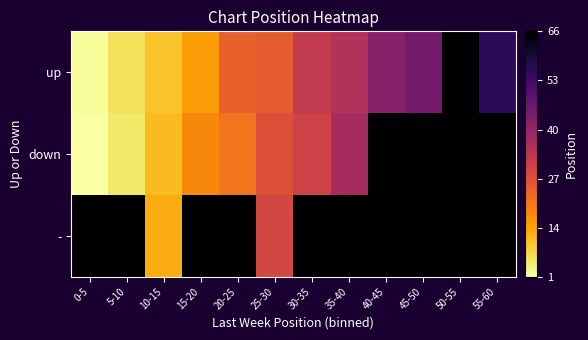

Between 5-10 and 50-55, which series saw the biggest shift?

down